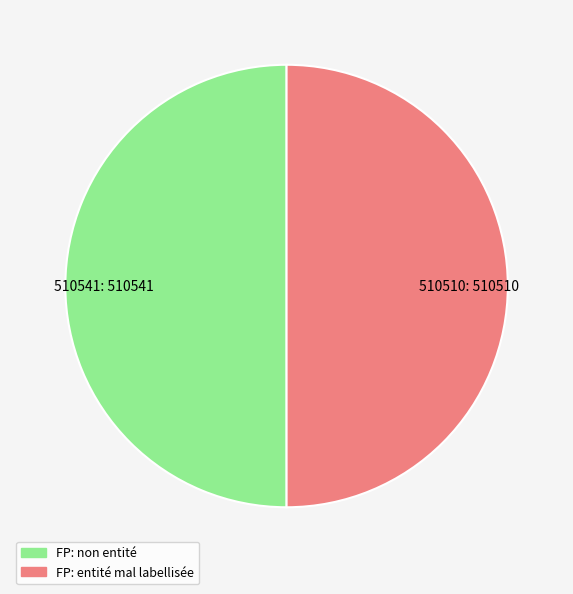

Approximately how many times larger is the value at 510510: 510510 compared to 510541: 510541?

1.0